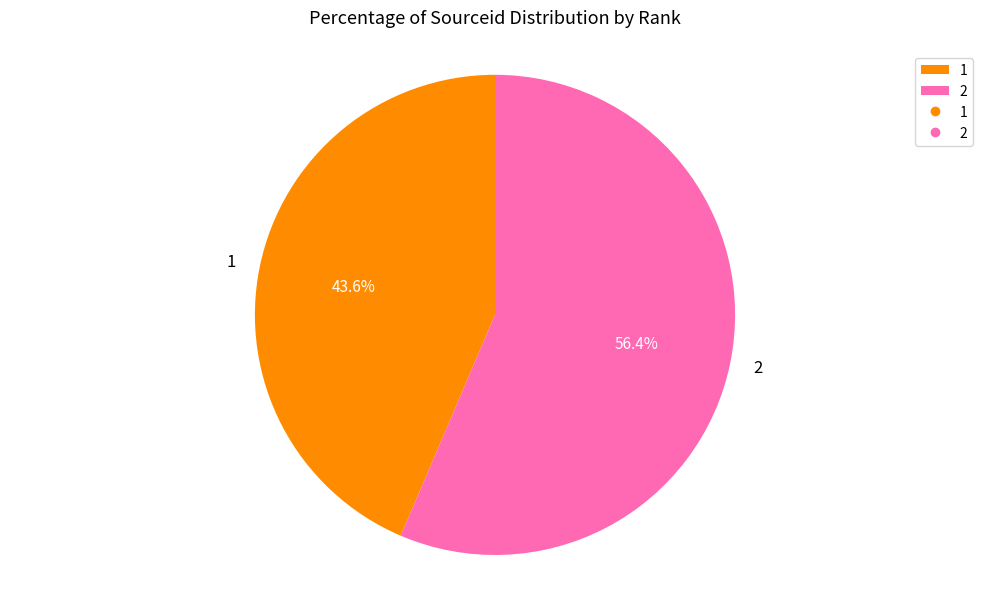

To the nearest percent, what portion does 1 represent?

44%